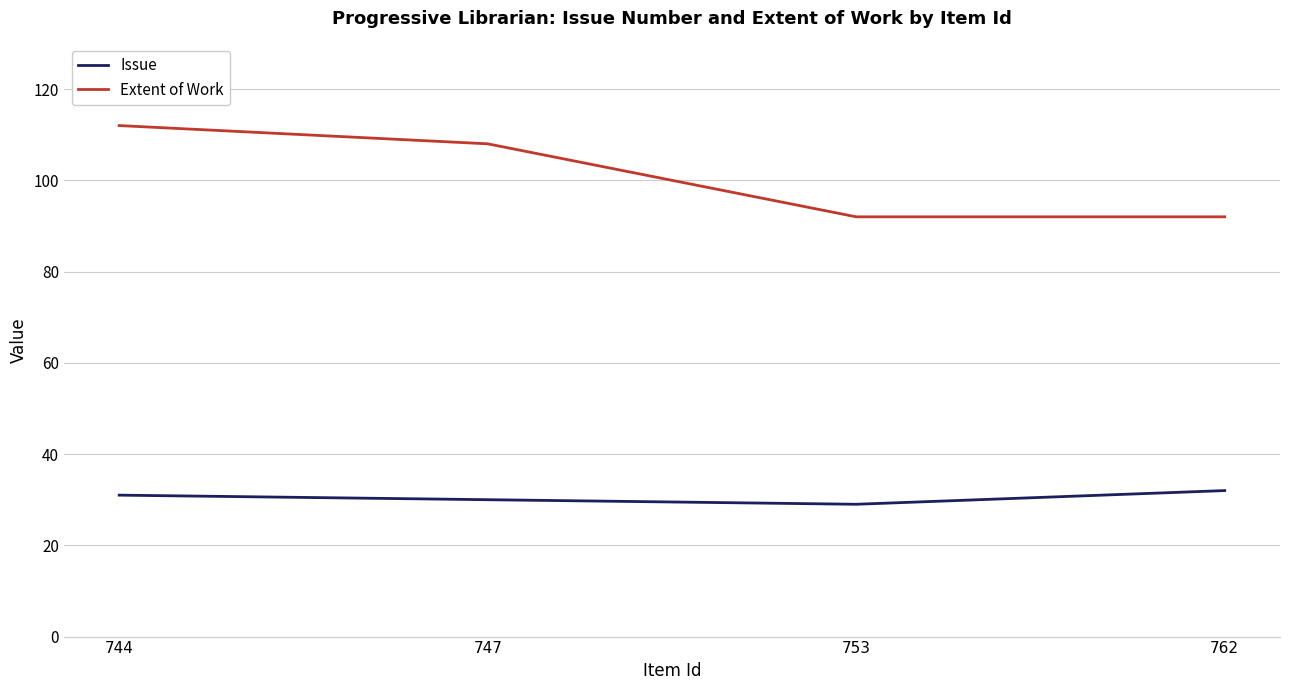

How many interior local valleys does the Issue series have?

1